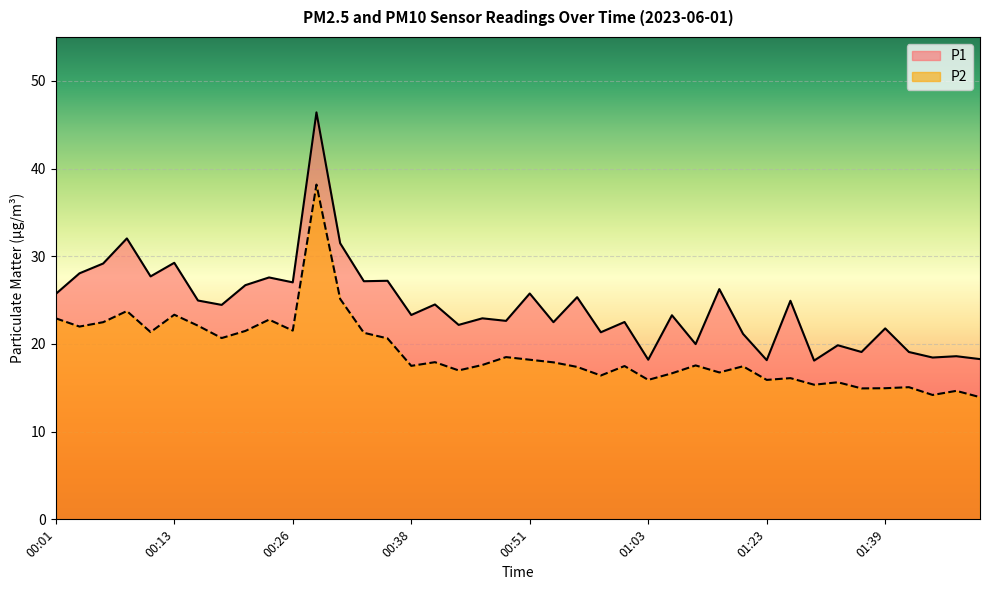

In P2, how many points are lower than both neighbors (excluding endpoints)?

13